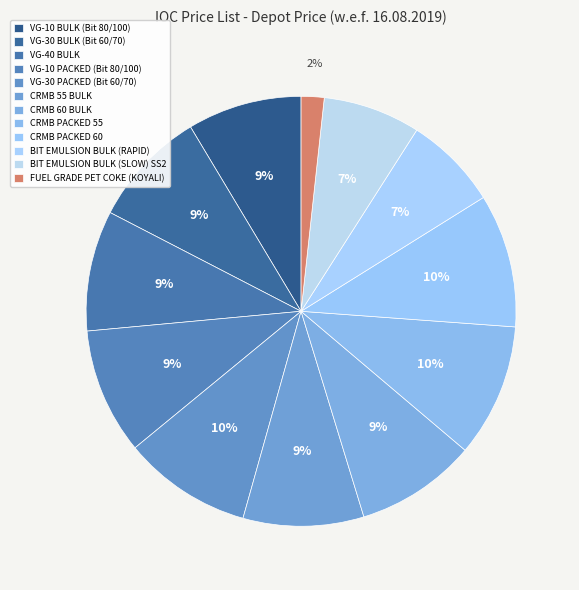

What percentage is the VG-30 PACKED (Bit 60/70) slice, to the nearest percent?

10%